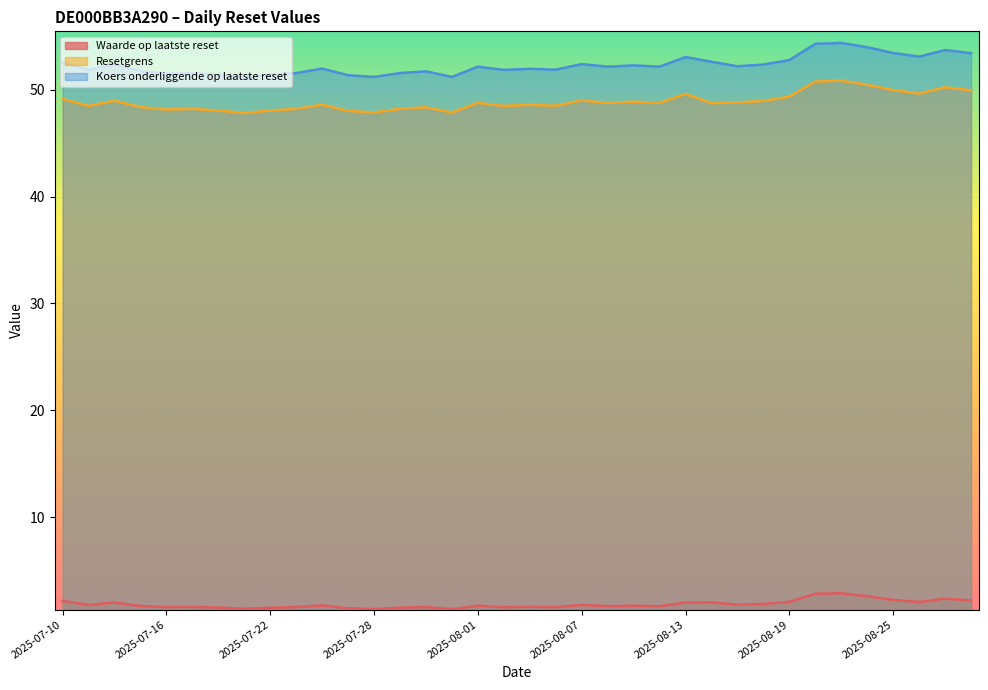

At how many categories does at least one series exceed 31?

36